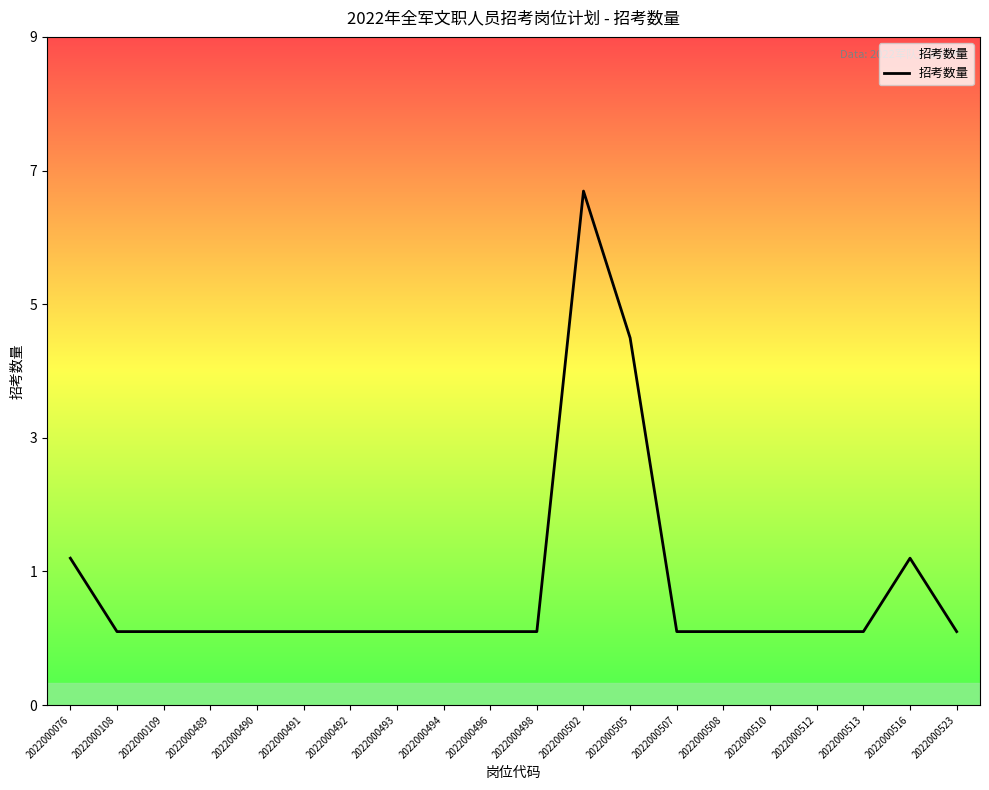

Is this an area chart (filled region under the line)?

Yes